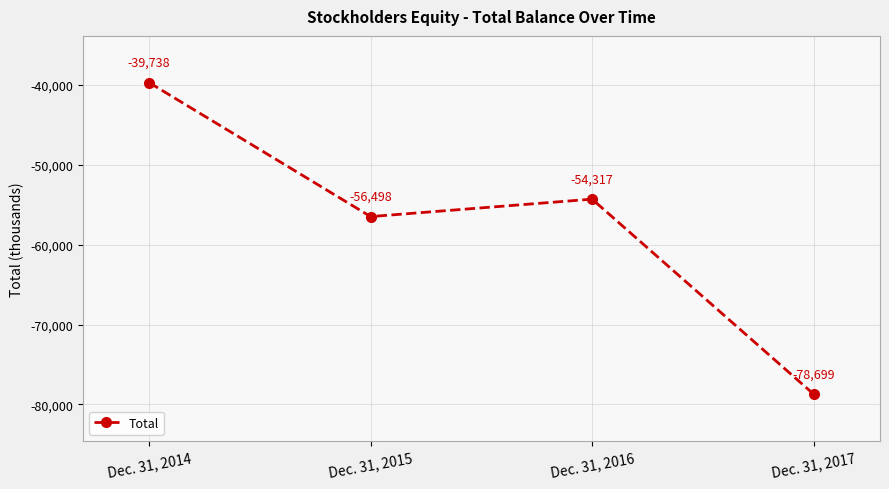

Reading left to right, extract all data points from this chart.

Dec. 31, 2014=-39738	Dec. 31, 2015=-56498	Dec. 31, 2016=-54317	Dec. 31, 2017=-78699